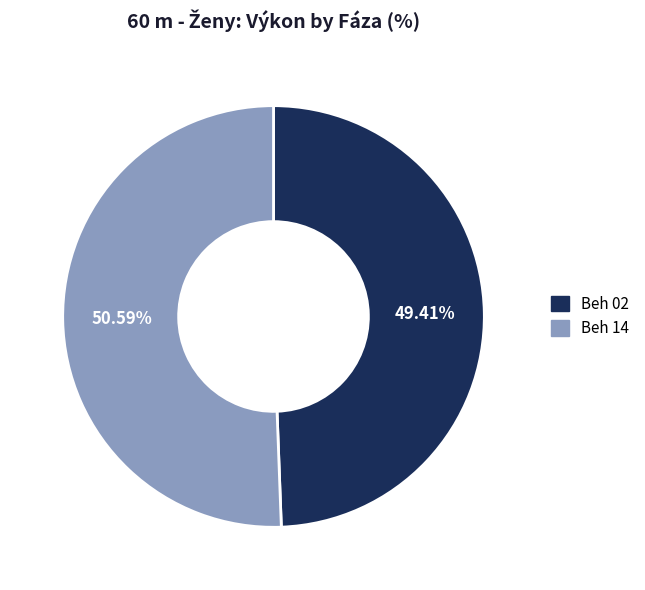

Which category has the biggest portion of the pie?

Beh 14